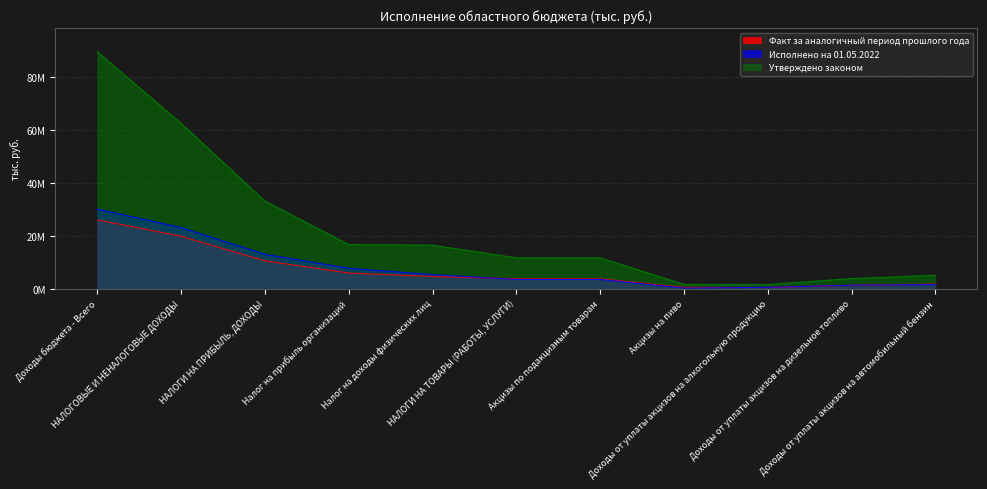

Reading left to right, list all the values displayed in this chart.

Факт за аналогичный период прошлого года: Доходы бюджета - Всего=25970810.7	НАЛОГОВЫЕ И НЕНАЛОГОВЫЕ ДОХОДЫ=19786432.0	НАЛОГИ НА ПРИБЫЛЬ, ДОХОДЫ=10513123.1	Налог на прибыль организаций=5920232.7	Налог на доходы физических лиц=4592890.4	НАЛОГИ НА ТОВАРЫ (РАБОТЫ, УСЛУГИ)=3748485.4	Акцизы по подакцизным товарам=3748485.4	Акцизы на пиво=483527.7	Доходы от уплаты акцизов на алкогольную продукцию=429781.3	Доходы от уплаты акцизов на дизельное топливо=1274854.7	Доходы от уплаты акцизов на автомобильный бензин=1768899.5
Исполнено на 01.05.2022: Доходы бюджета - Всего=30020421.3	НАЛОГОВЫЕ И НЕНАЛОГОВЫЕ ДОХОДЫ=23031436.7	НАЛОГИ НА ПРИБЫЛЬ, ДОХОДЫ=12977528.9	Налог на прибыль организаций=7690419.6	Налог на доходы физических лиц=5287109.3	НАЛОГИ НА ТОВАРЫ (РАБОТЫ, УСЛУГИ)=3498407.7	Акцизы по подакцизным товарам=3498407.7	Акцизы на пиво=236549.4	Доходы от уплаты акцизов на алкогольную продукцию=502353.4	Доходы от уплаты акцизов на дизельное топливо=1330163.4	Доходы от уплаты акцизов на автомобильный бензин=1578527.8
Утверждено законом: Доходы бюджета - Всего=89379315.4	НАЛОГОВЫЕ И НЕНАЛОГОВЫЕ ДОХОДЫ=62356850.2	НАЛОГИ НА ПРИБЫЛЬ, ДОХОДЫ=33056924.0	Налог на прибыль организаций=16653054.0	Налог на доходы физических лиц=16403870.0	НАЛОГИ НА ТОВАРЫ (РАБОТЫ, УСЛУГИ)=11650455.2	Акцизы по подакцизным товарам=11650455.2	Акцизы на пиво=1618764.0	Доходы от уплаты акцизов на алкогольную продукцию=1559863.6	Доходы от уплаты акцизов на дизельное топливо=3805243.2	Доходы от уплаты акцизов на автомобильный бензин=5067095.7